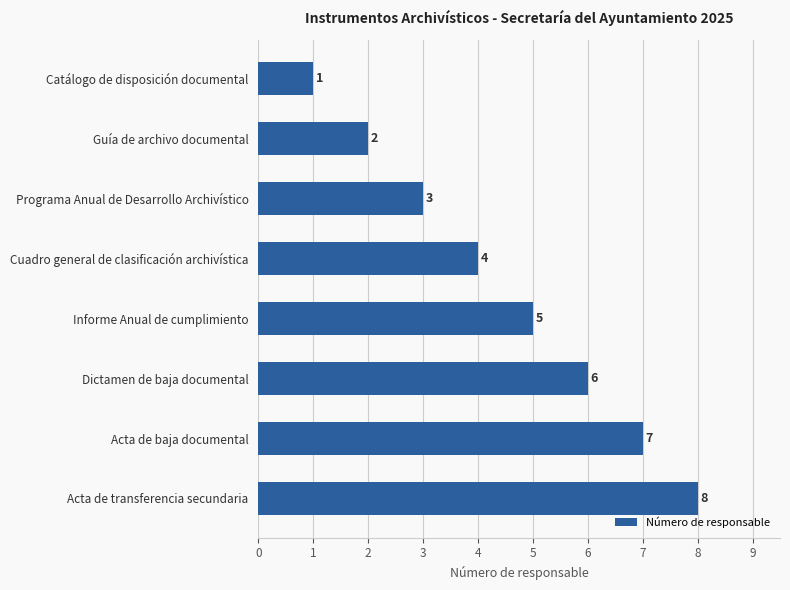

At which label is the value closest to 4?

Cuadro general de clasificación archivística